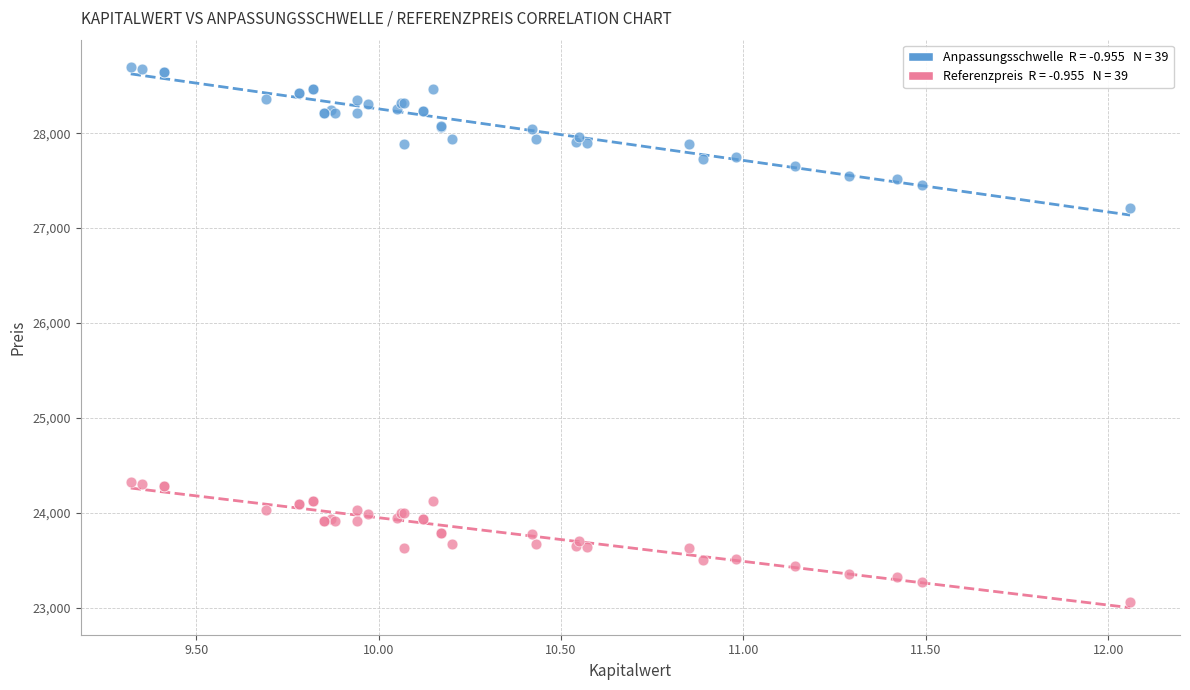

Across all series, what Y value is closest to 25879?

27207.7